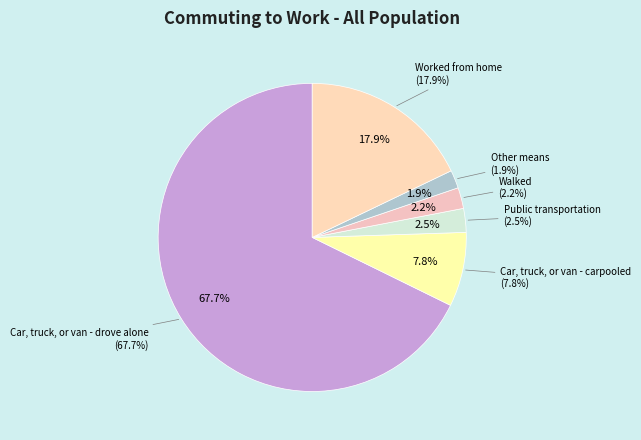

How many segments does this pie chart have?

6